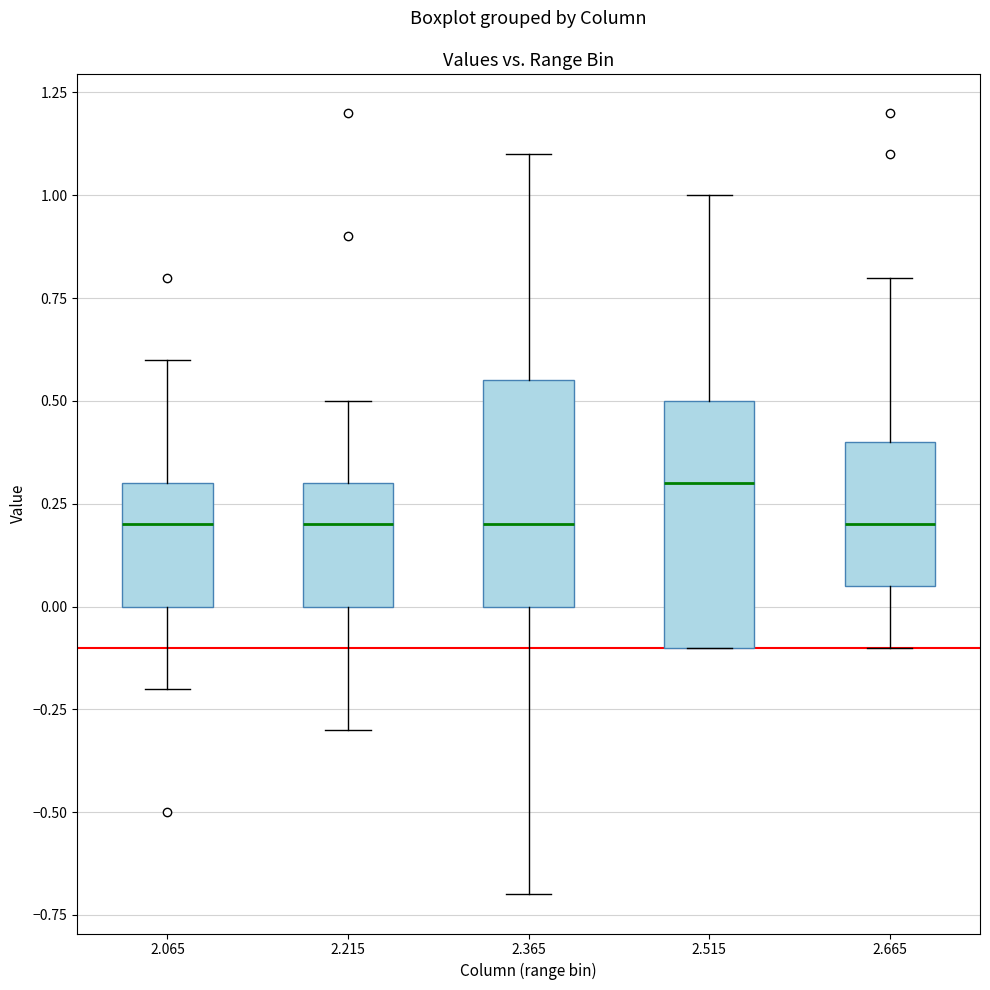

Where is the lower edge of the box at x = 2.215 on the y-axis? The values are not printed on the chart, so give them approximately, as read against the axis.

0.00